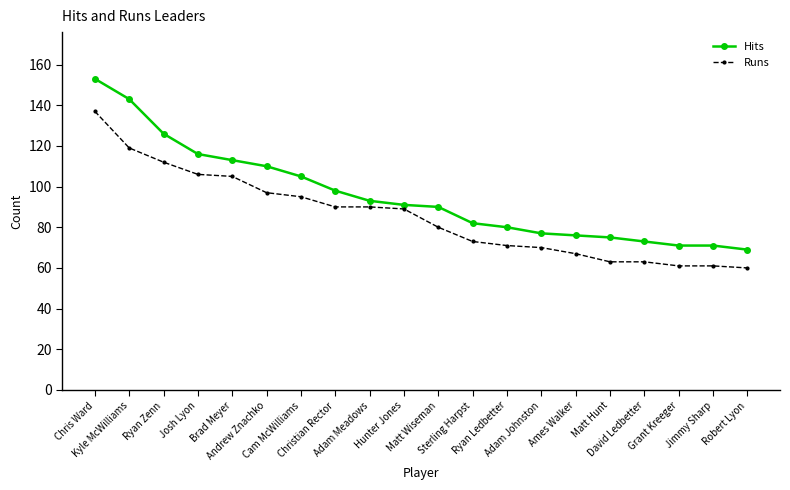

Rank the series by their maximum value, from lowest to highest.

Runs, Hits